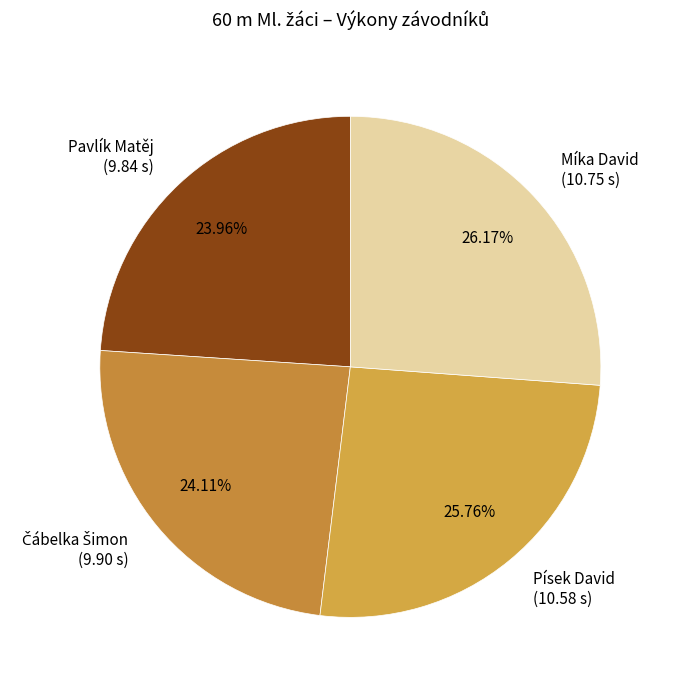

How much of the chart is everything except Míka David?

73.8%